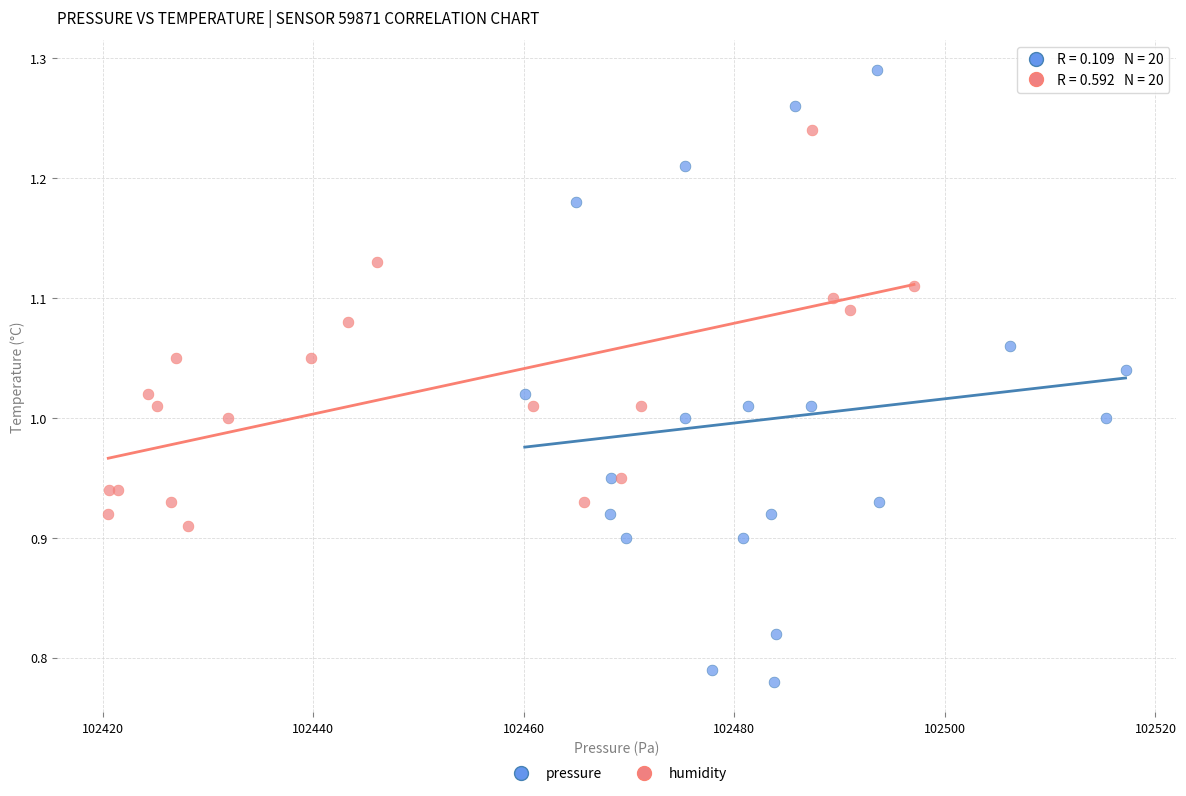

Which series contains the lowest Y value?

pressure